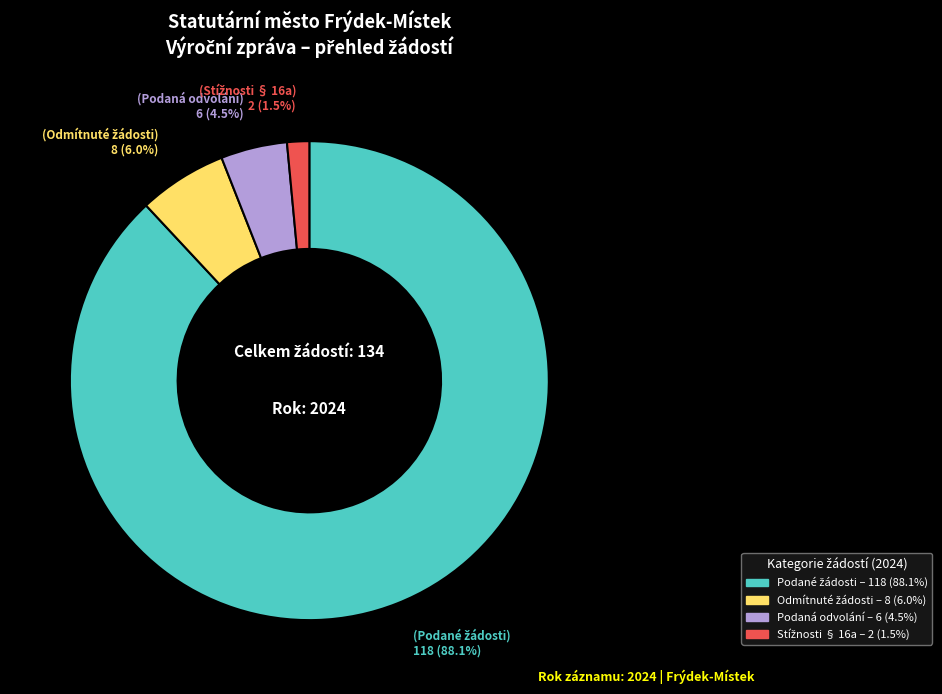

Is there a majority slice in this chart?

Yes